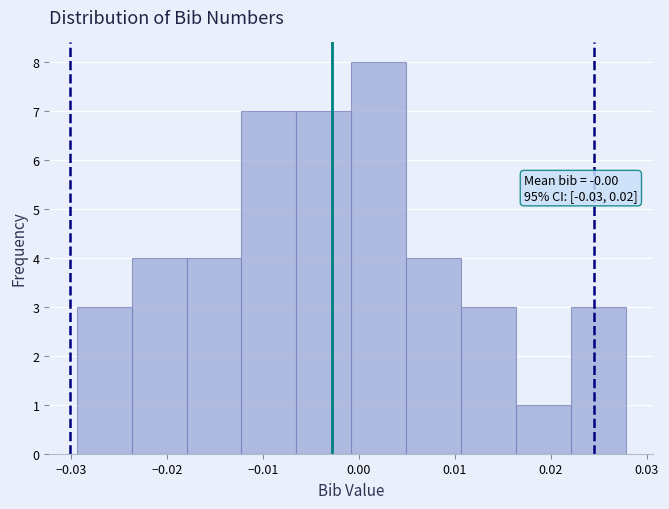

Which range on the x-axis has the tallest bar?

-0.001 to 0.005